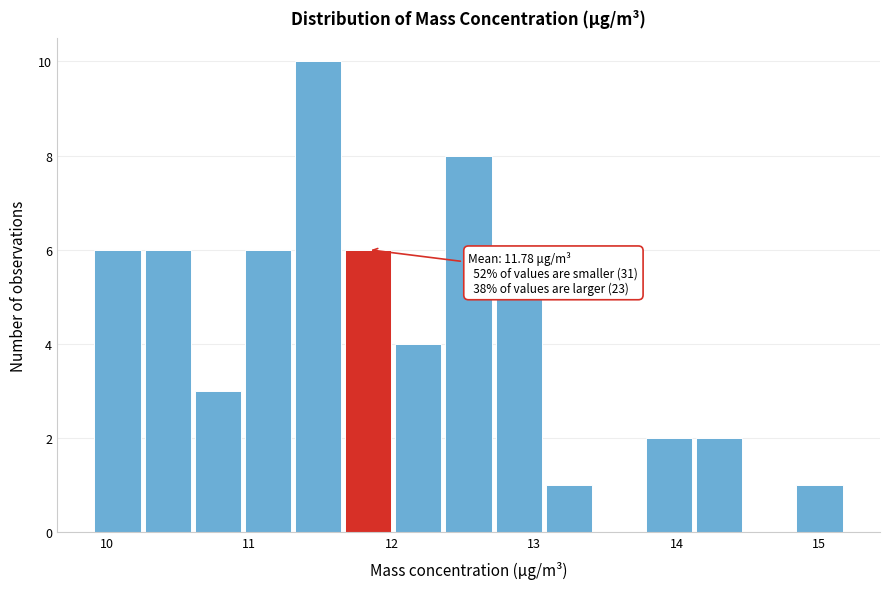

Around what value on the x-axis is the tallest bar? Give the approximate position of its centre, as read against the axis.

11.5